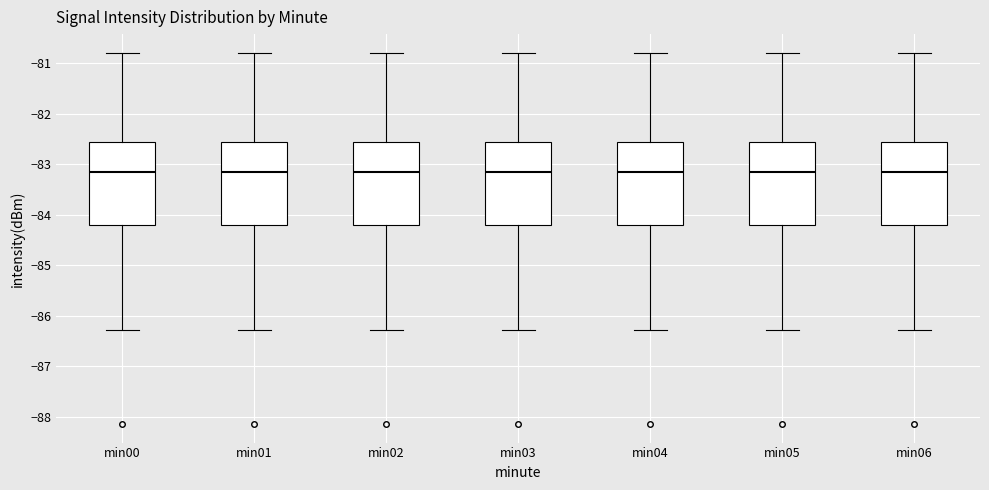

Where does the lower whisker of the box for min04 end on the y-axis? The values are not printed on the chart, so give them approximately, as read against the axis.

-86.3